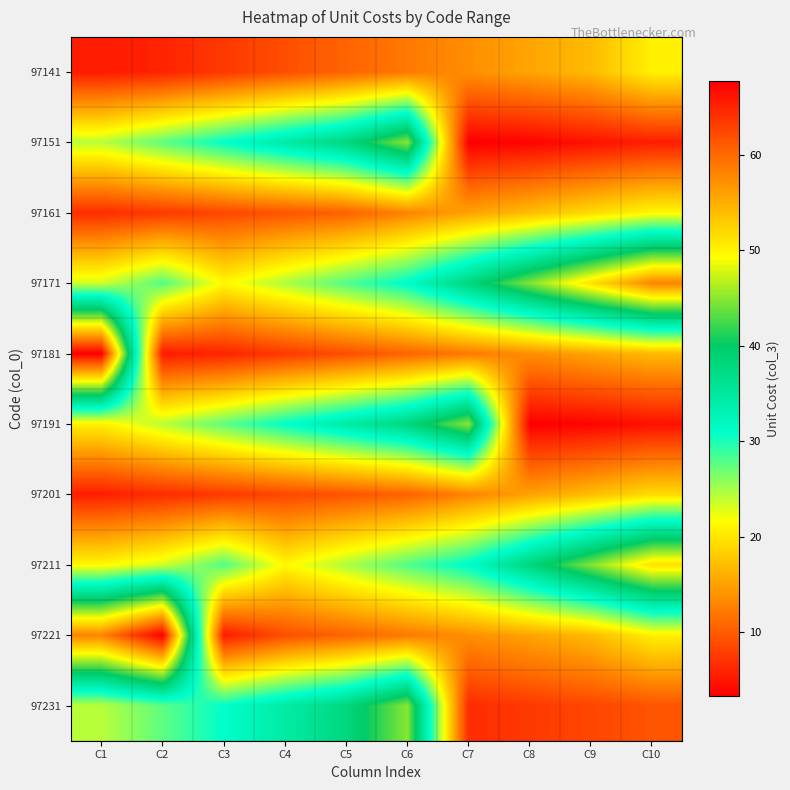

At which category is the sum across all series the highest?

C1